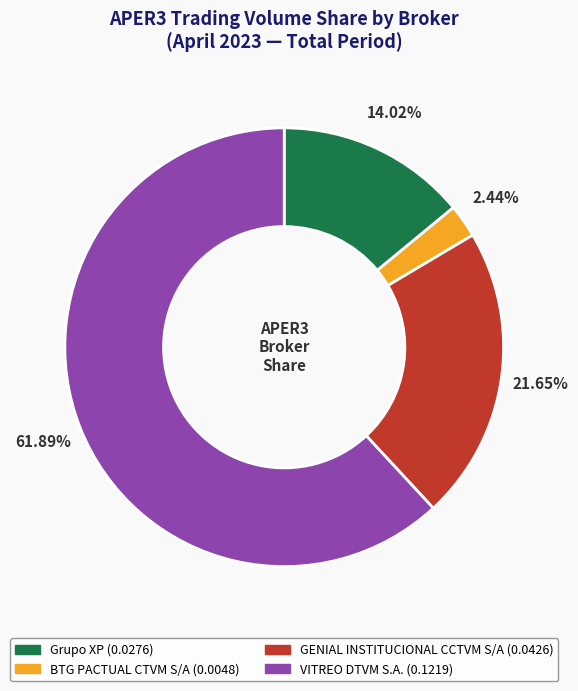

Is there any slice that represents more than half of the pie?

Yes